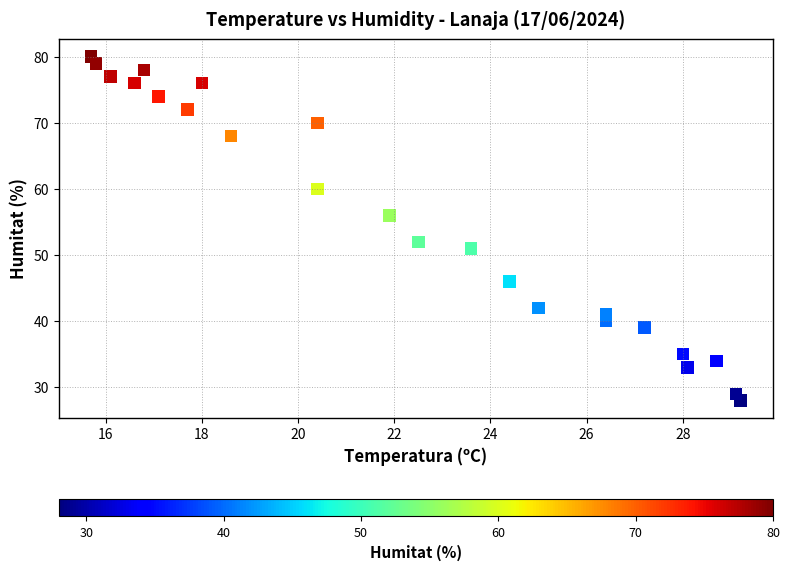

What is the range of Y values (max minus min)?

52